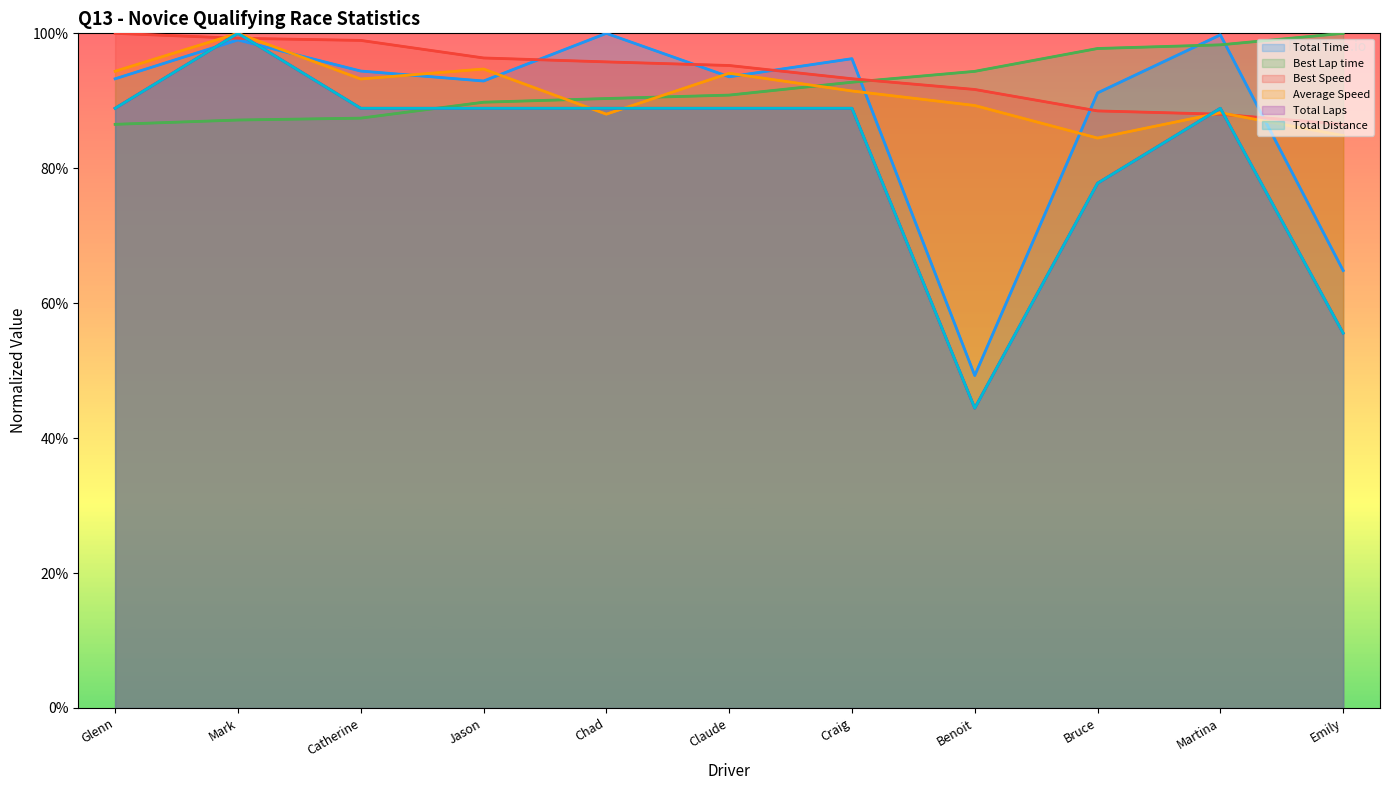

The Average Speed series shows 89.3 at Benoit. True or false?

True